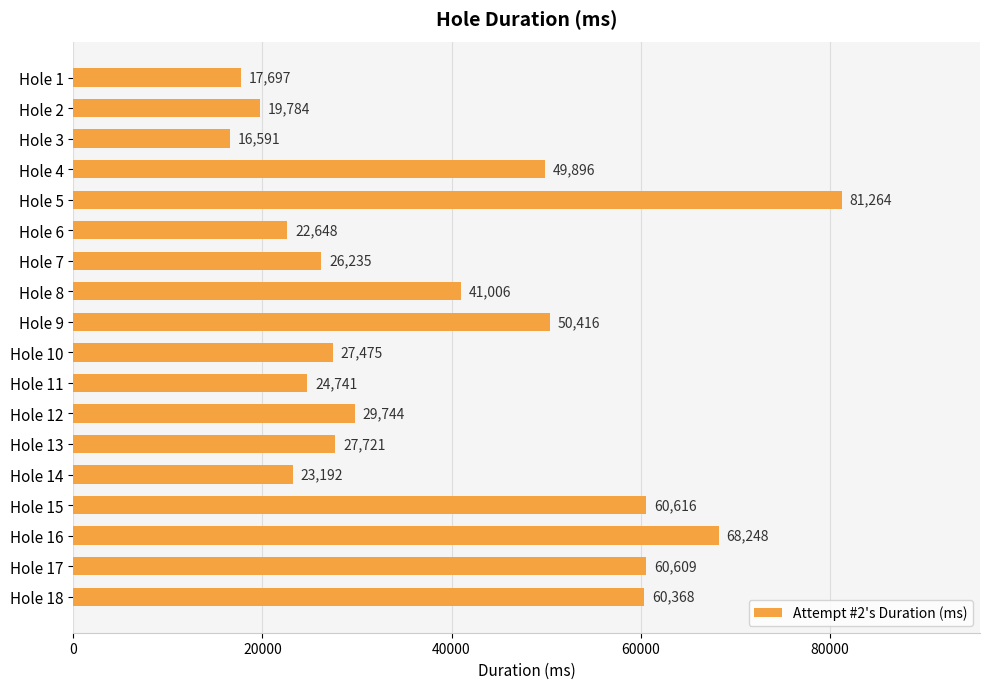

What is the value of the 7th bar from the top?

26235